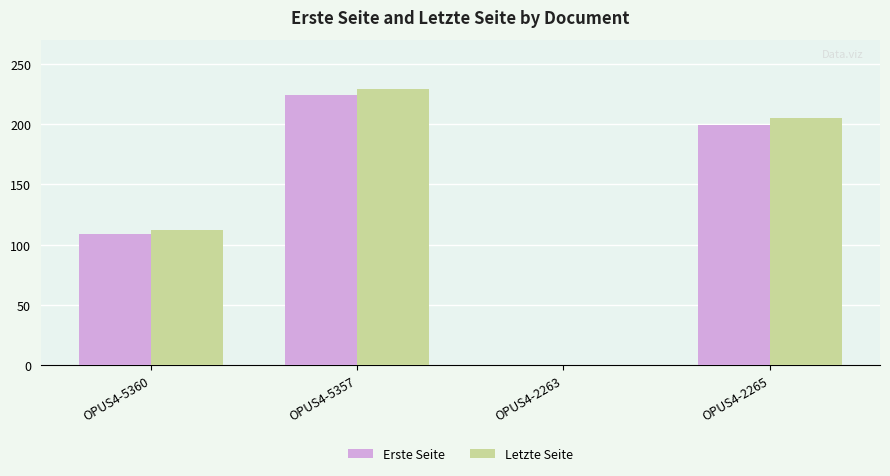

Which series has the widest spread of values?

Letzte Seite